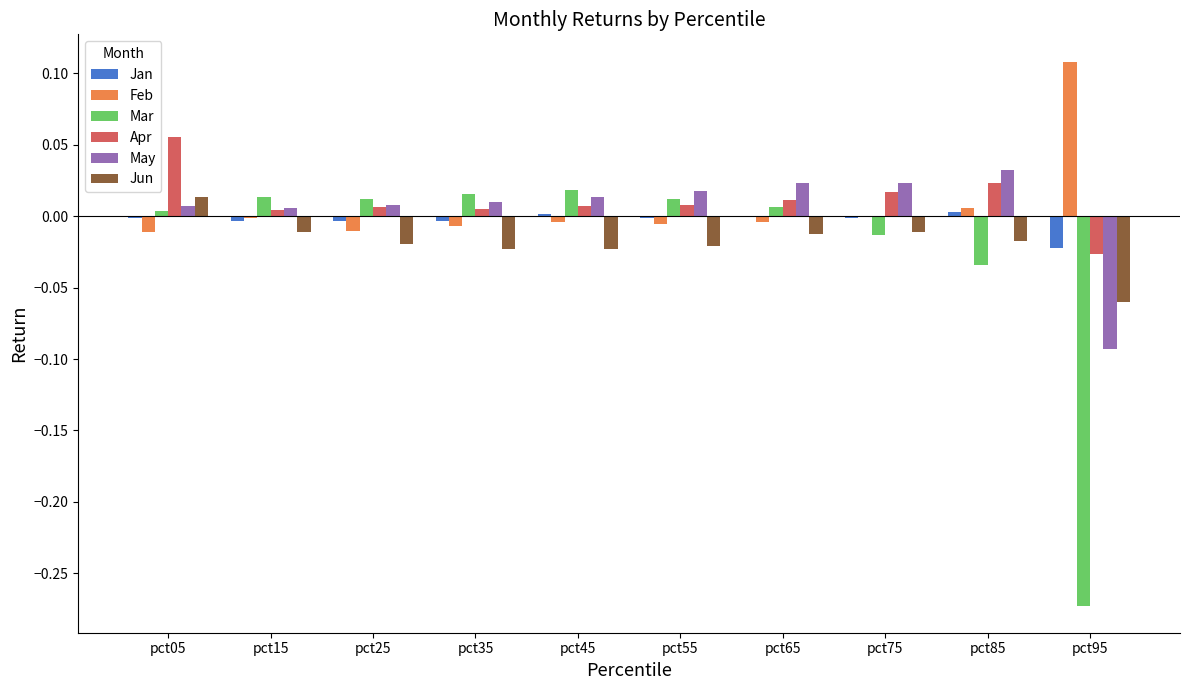

What is the total value across all series at pct95?

-0.4